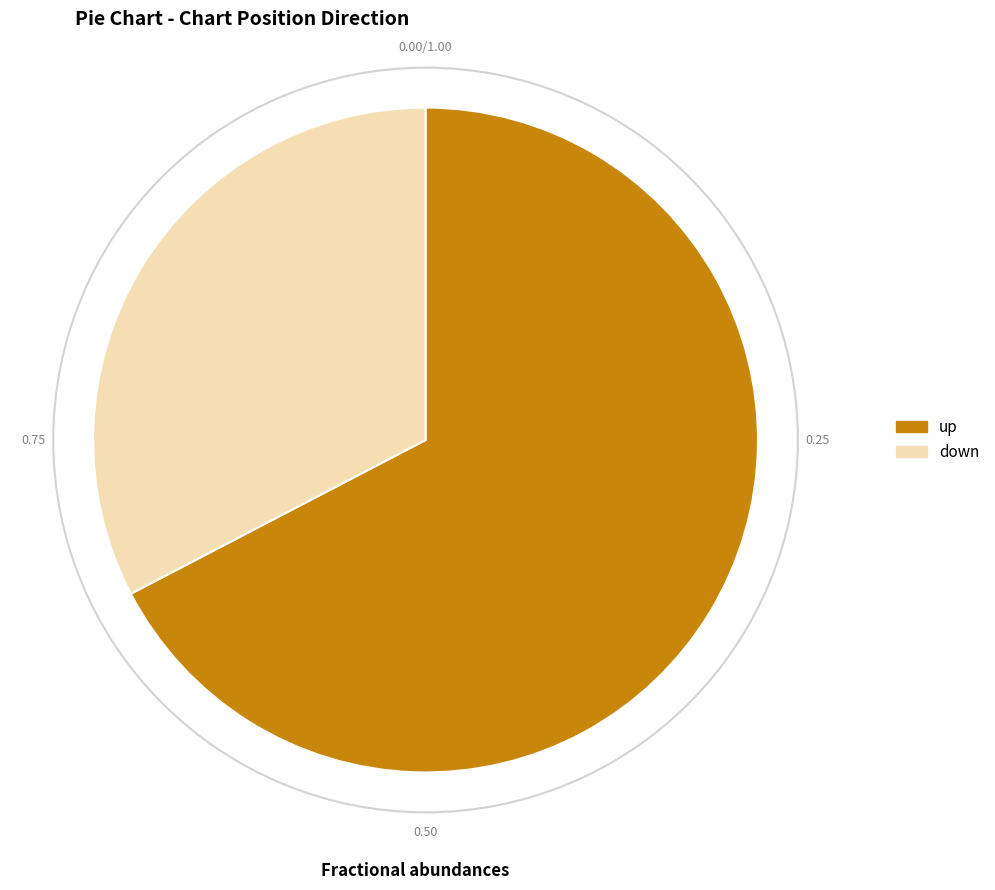

How many slices are in this pie chart?

2